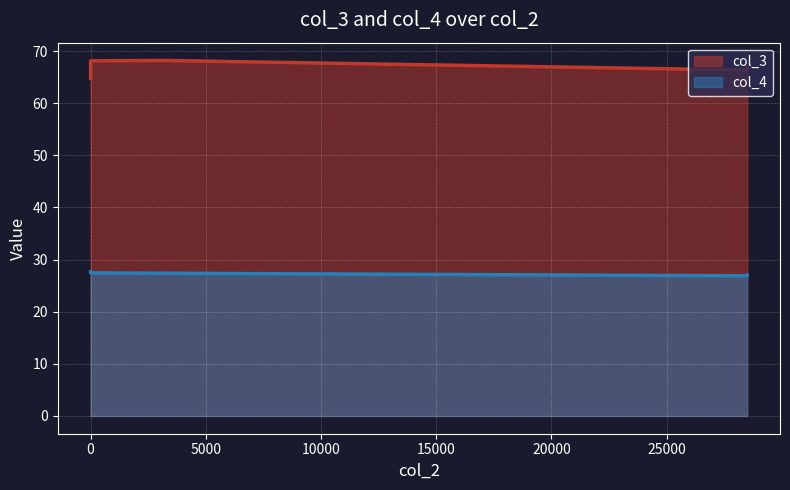

What is the greatest value displayed?

68.6